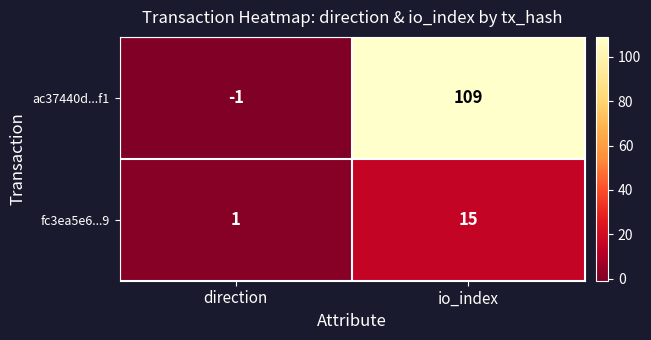

What is the maximum value for fc3ea5e6...9?

15